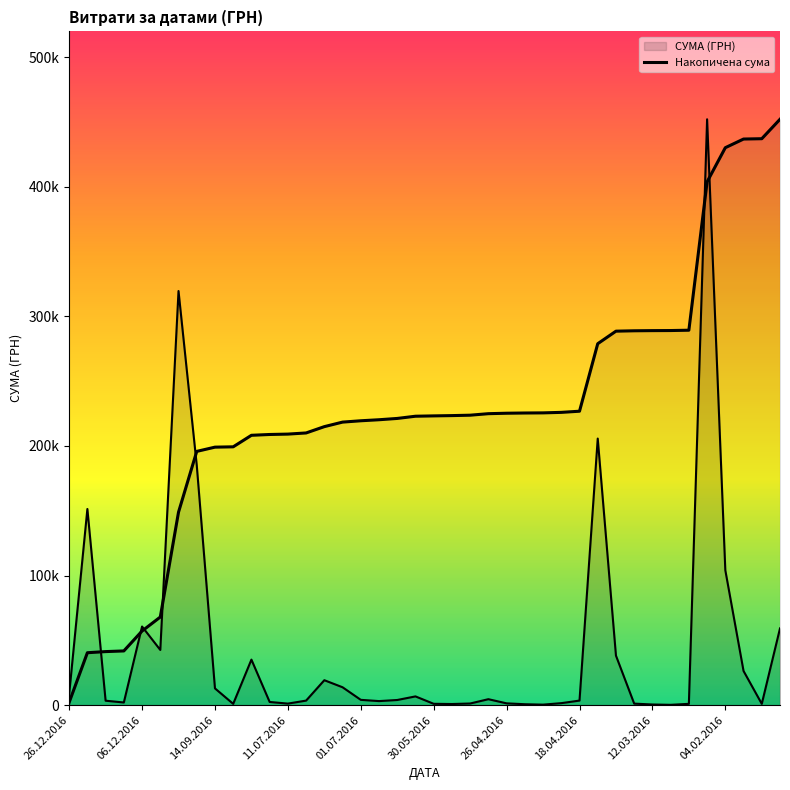

What is the maximum value shown in the chart?

452100.0